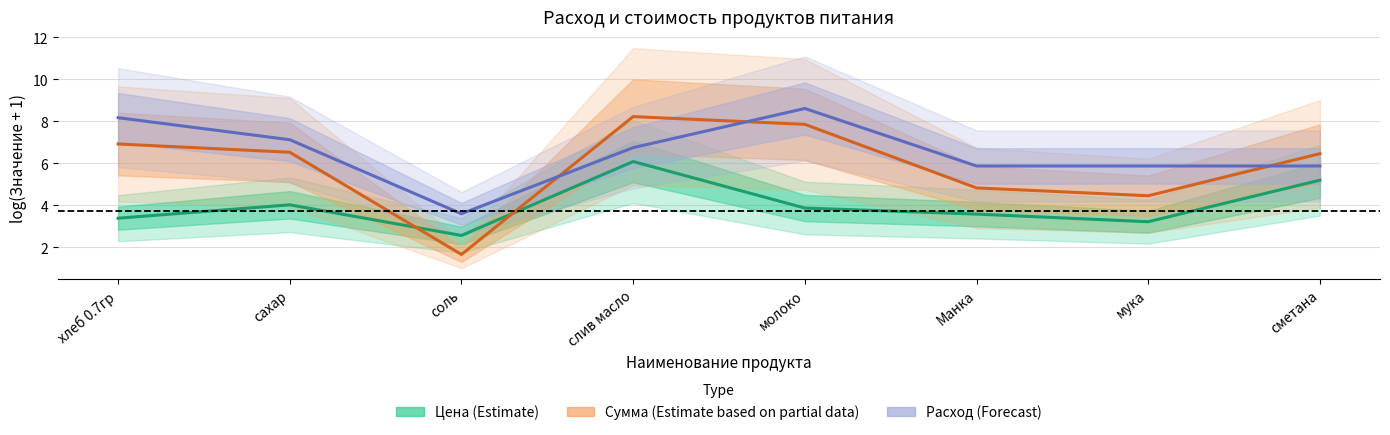

Count the number of categories in the chart.

8